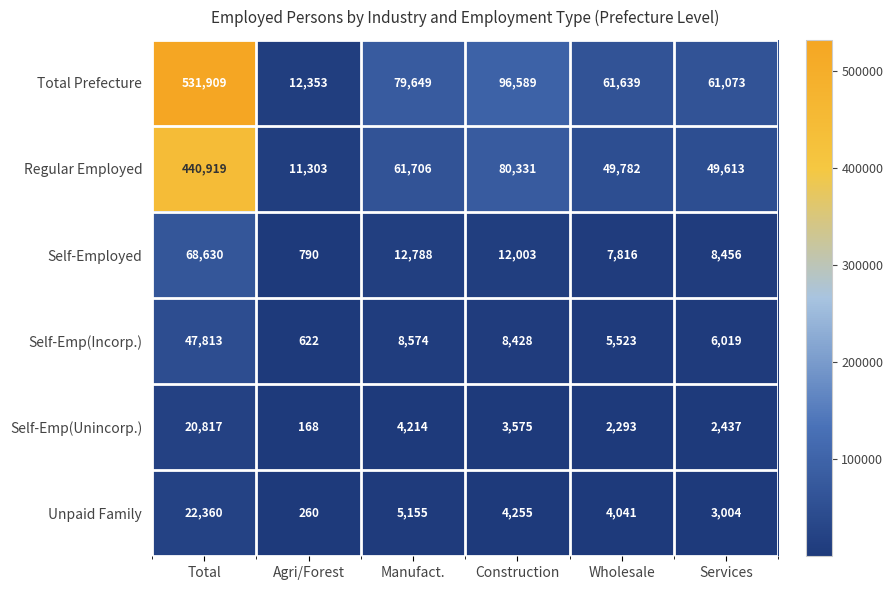

Which category has the lowest value across all series?

Agri/Forest